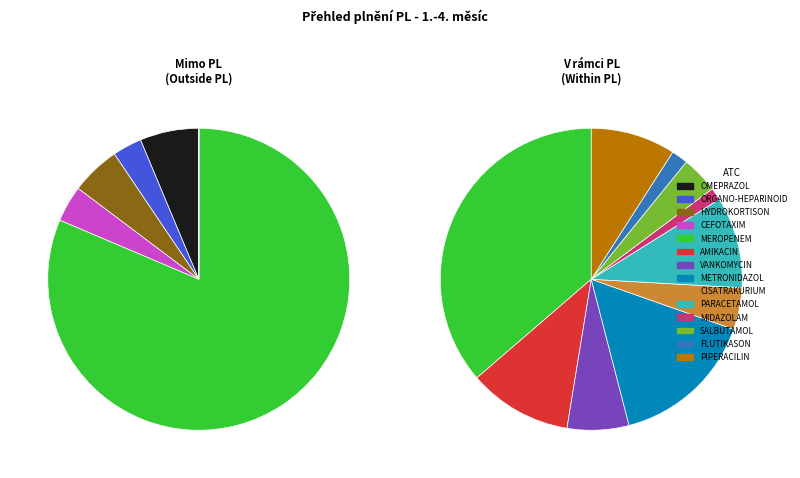

How much of the chart is everything except J01DH02 - MEROPENEM?

18.6%